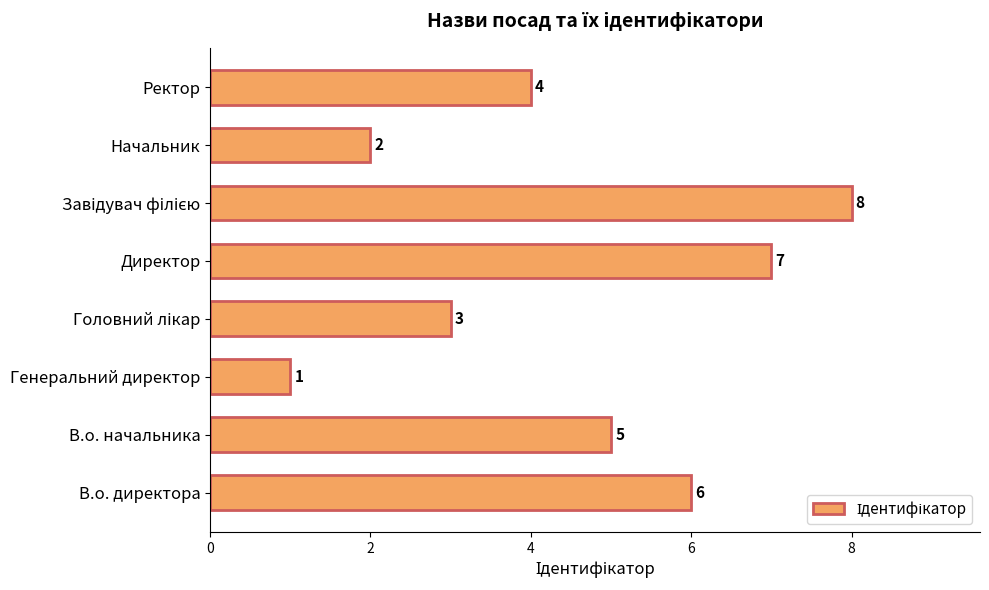

What is the sum of all values?

36